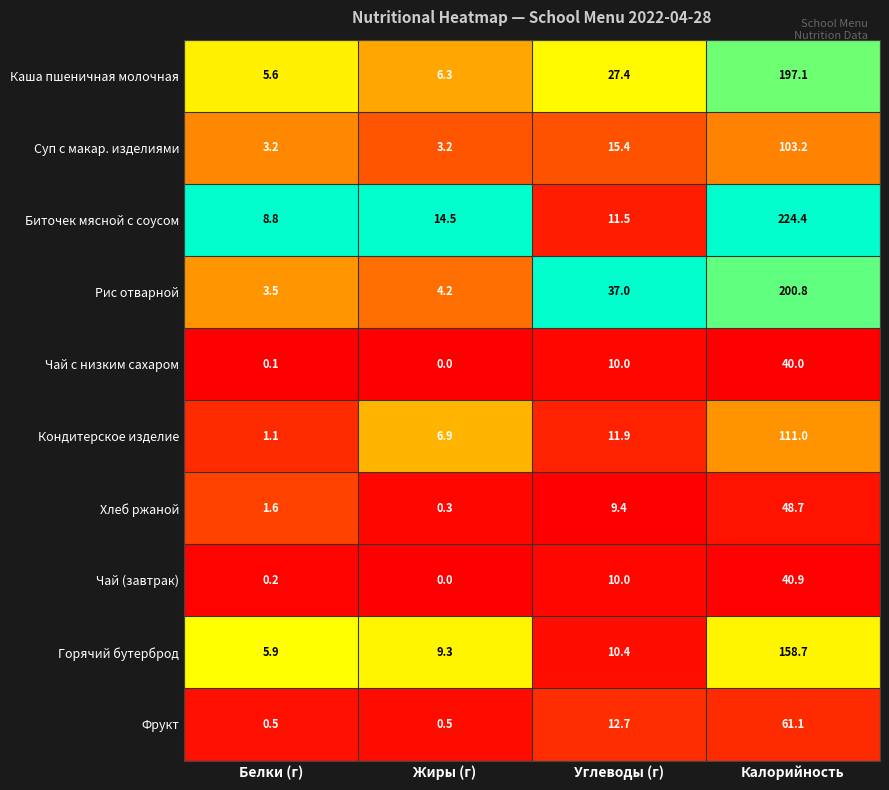

At which label does Фрукт first exceed 12?

Углеводы (г)